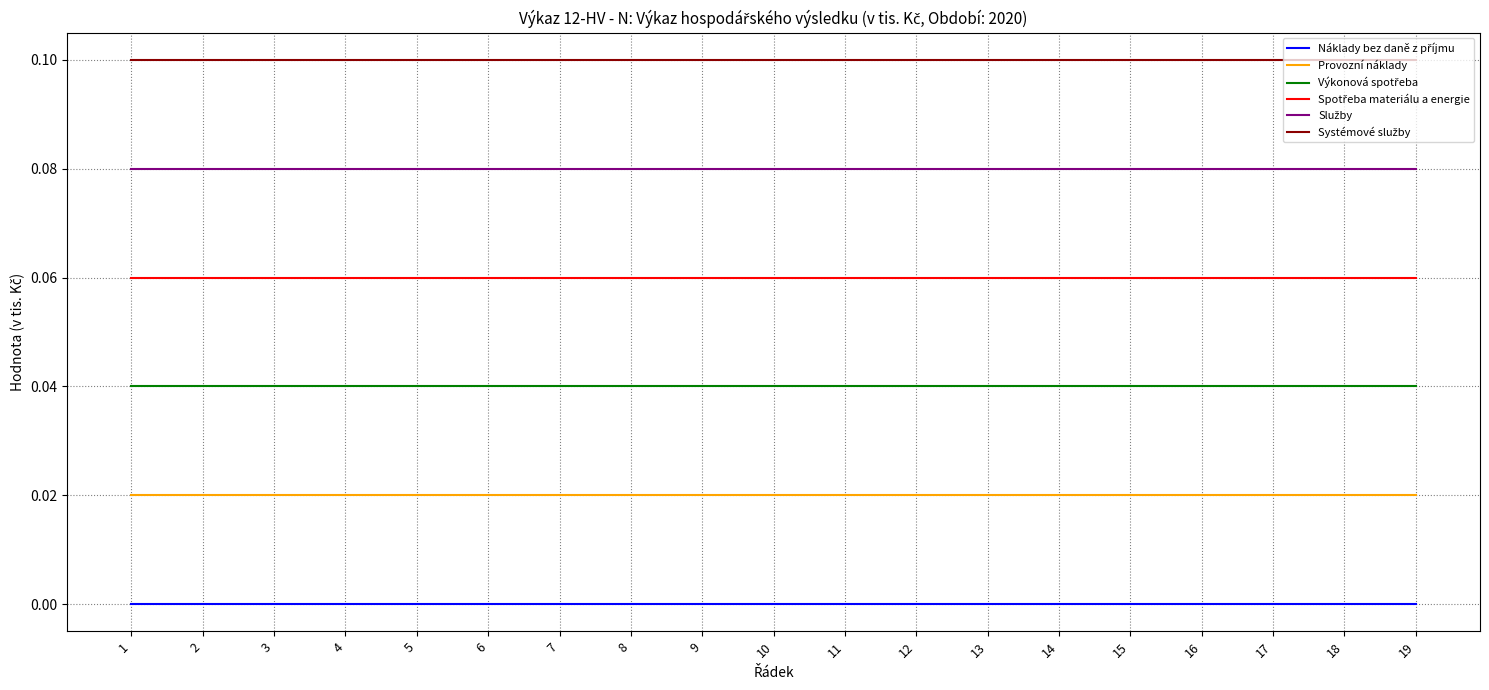

What is the total value across all series at 18?

0.3